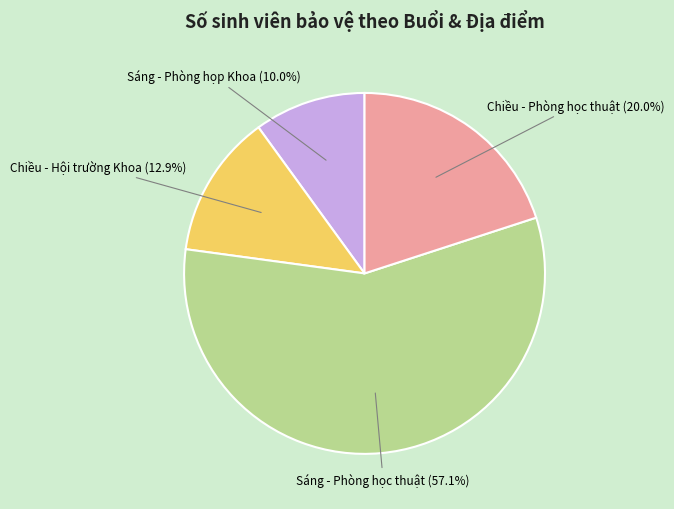

Is there a majority slice in this chart?

Yes